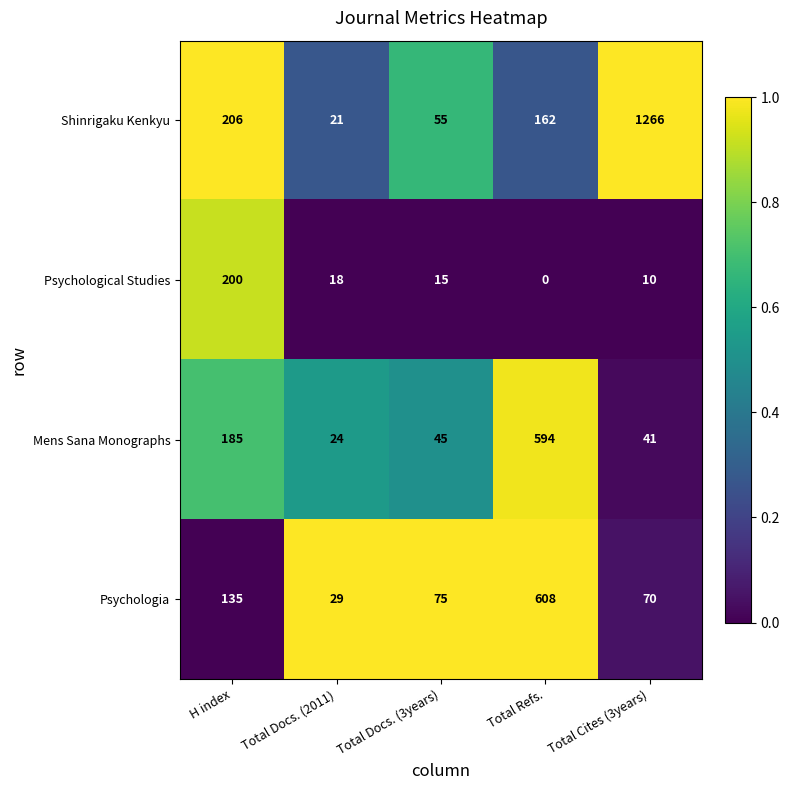

Reading right to left, what are all the values shown in this chart?

Shinrigaku Kenkyu: Total Cites (3years)=1266	Total Refs.=162	Total Docs. (3years)=55	Total Docs. (2011)=21	H index=206
Psychological Studies: Total Cites (3years)=10	Total Refs.=0	Total Docs. (3years)=15	Total Docs. (2011)=18	H index=200
Mens Sana Monographs: Total Cites (3years)=41	Total Refs.=594	Total Docs. (3years)=45	Total Docs. (2011)=24	H index=185
Psychologia: Total Cites (3years)=70	Total Refs.=608	Total Docs. (3years)=75	Total Docs. (2011)=29	H index=135